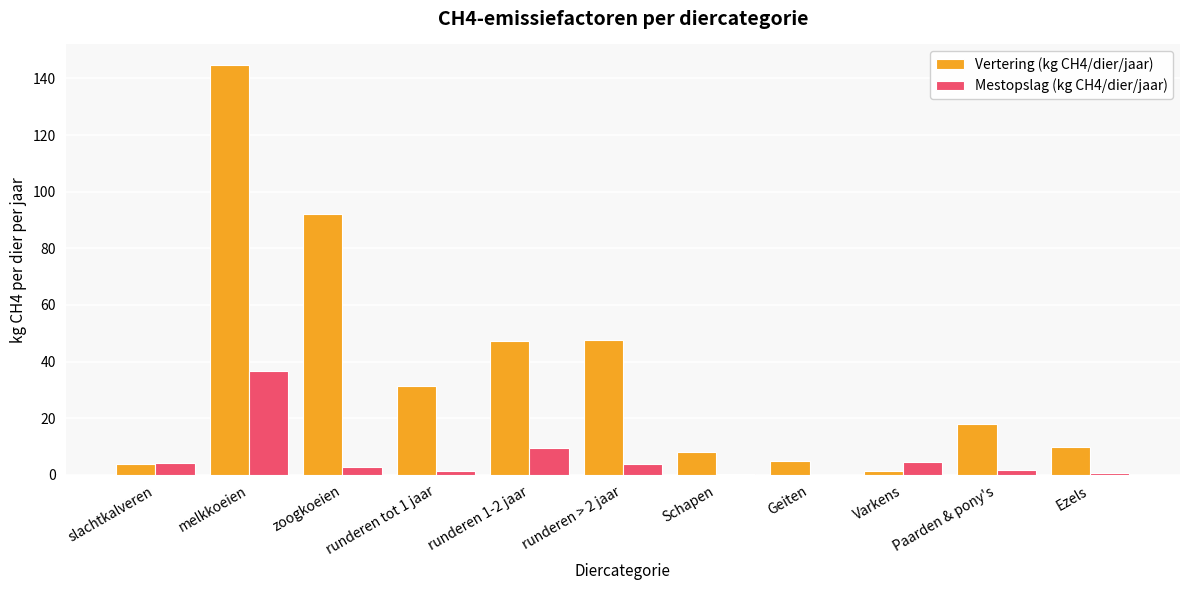

What is the average value of the Vertering (kg CH4/dier/jaar) series?

37.2